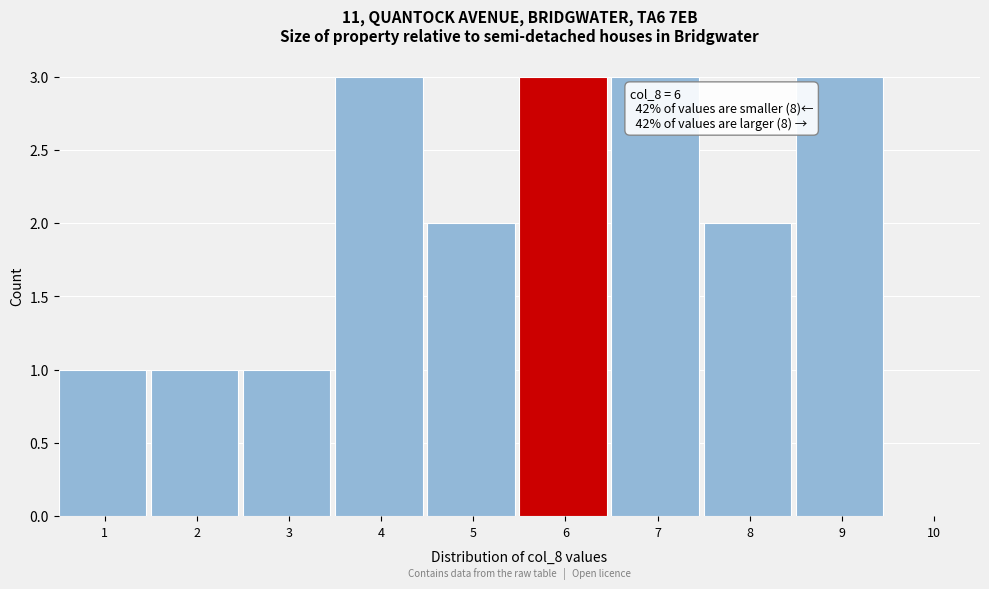

Reading left to right, transcribe all the data shown in this chart.

1=1	2=1	3=1	4=3	5=2	6=3	7=3	8=2	9=3	10=0